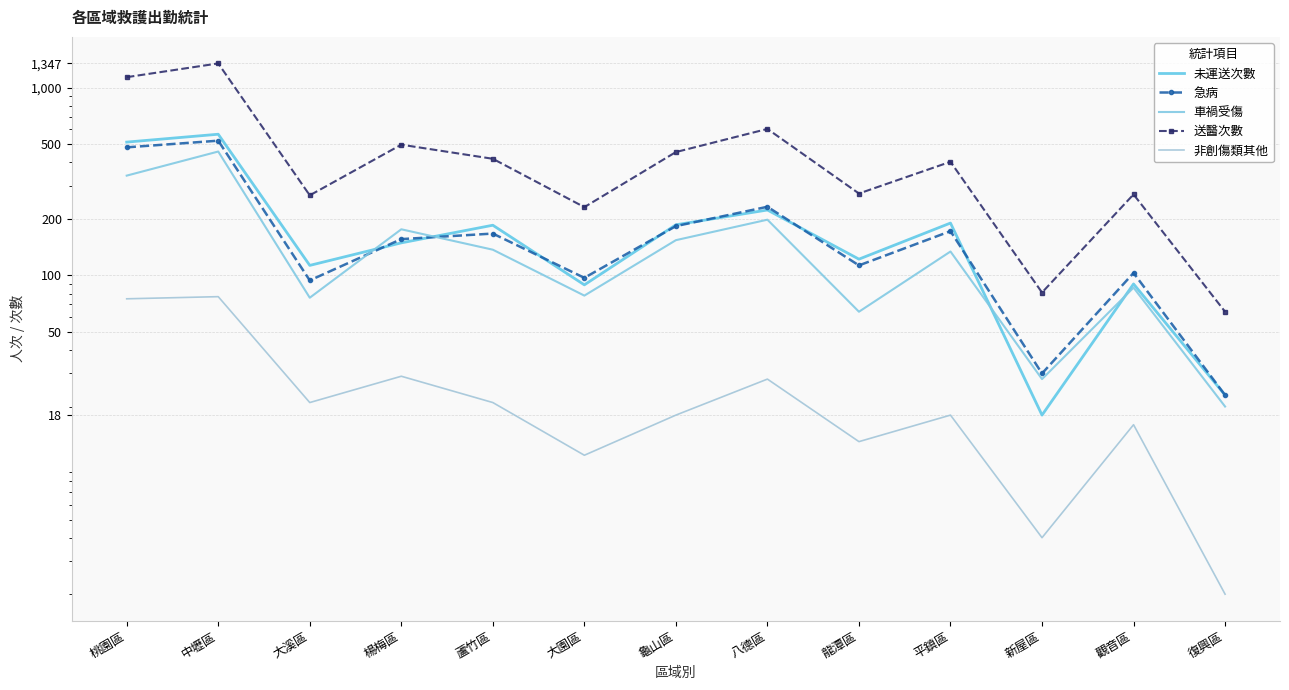

Rank the series at 新屋區 from highest to lowest value.

送醫次數, 急病, 車禍受傷, 未運送次數, 非創傷類其他